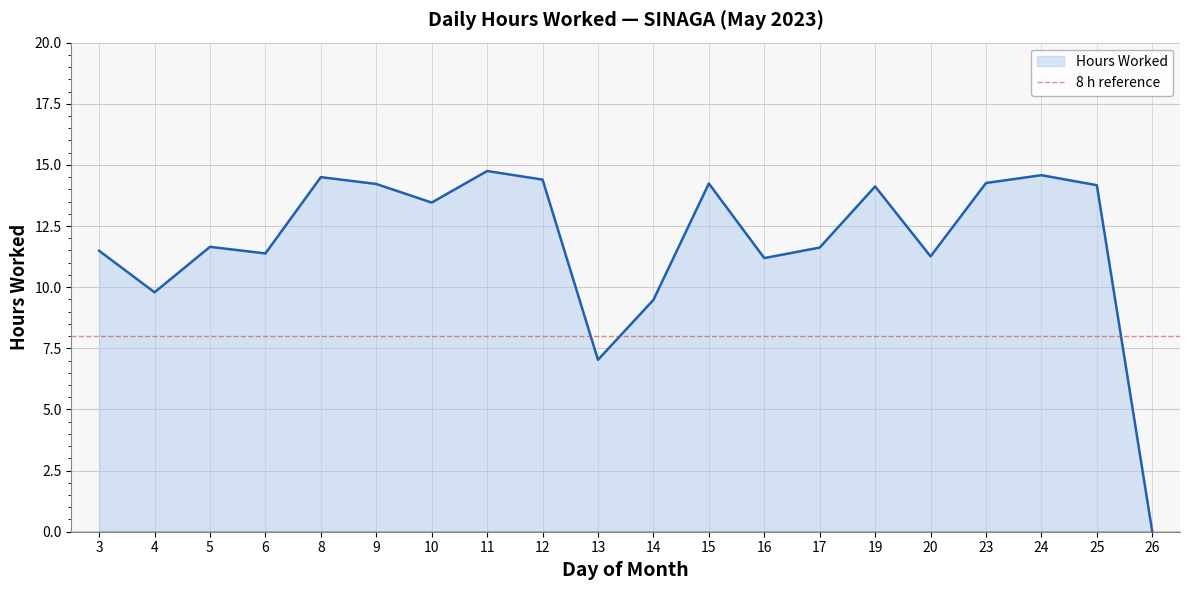

Reading left to right, extract all data points from this chart.

3=11.5	4=9.8	5=11.7	6=11.4	8=14.5	9=14.2	10=13.5	11=14.8	12=14.4	13=7.0	14=9.5	15=14.2	16=11.2	17=11.6	19=14.1	20=11.3	23=14.3	24=14.6	25=14.2	26=0.0